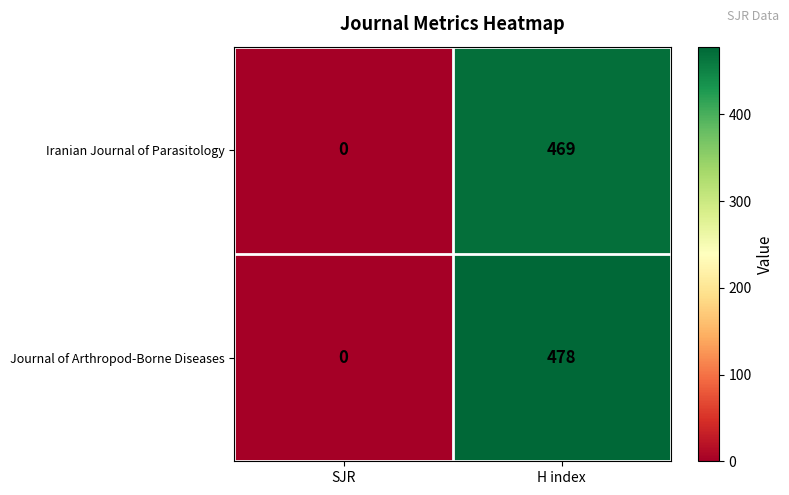

At how many categories does at least one series exceed 285?

1